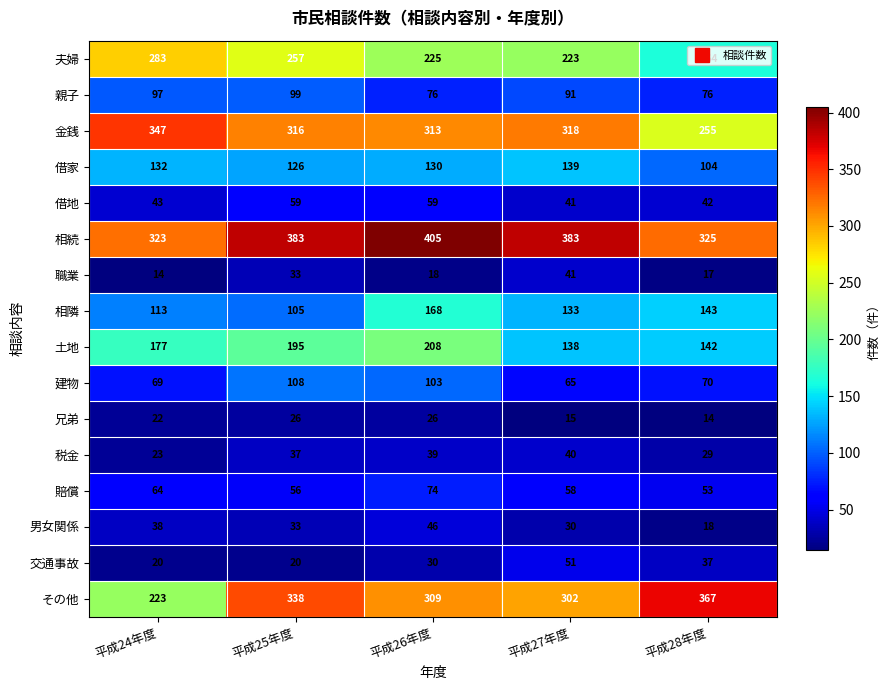

What is the difference between the 土地 values at 平成25年度 and 平成24年度?

18